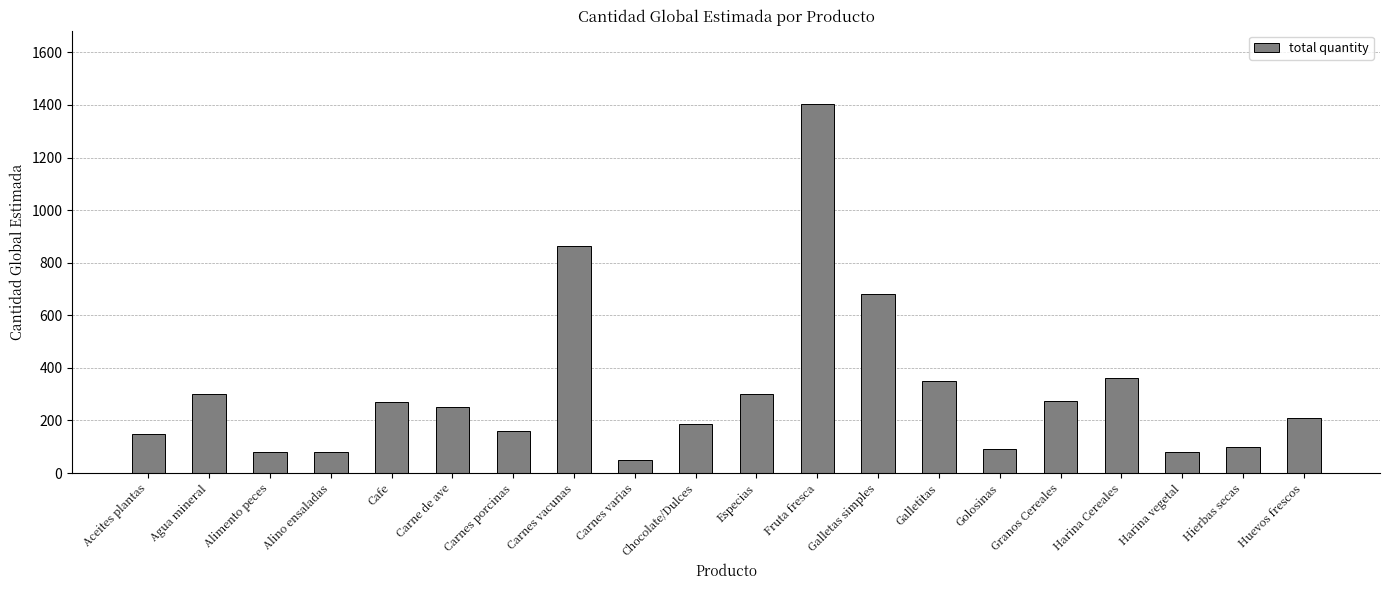

Read the value at Carnes porcinas, to the nearest 100.

200